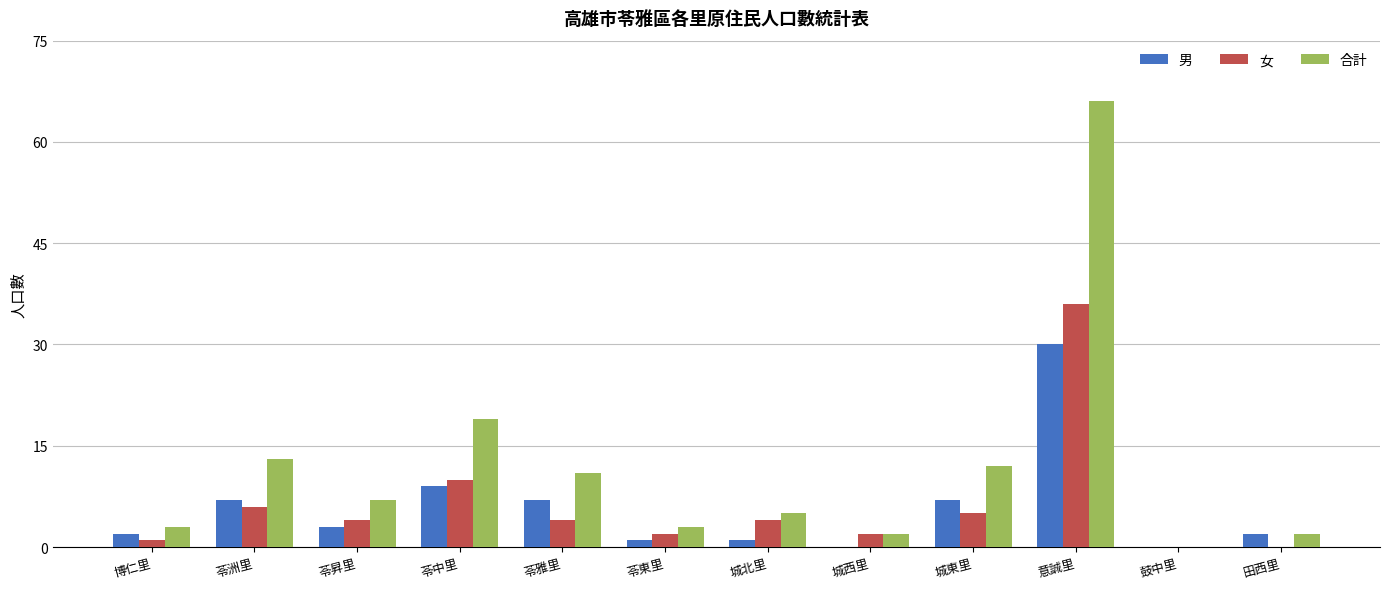

What is the difference between the 男 values at 城西里 and 田西里?

2